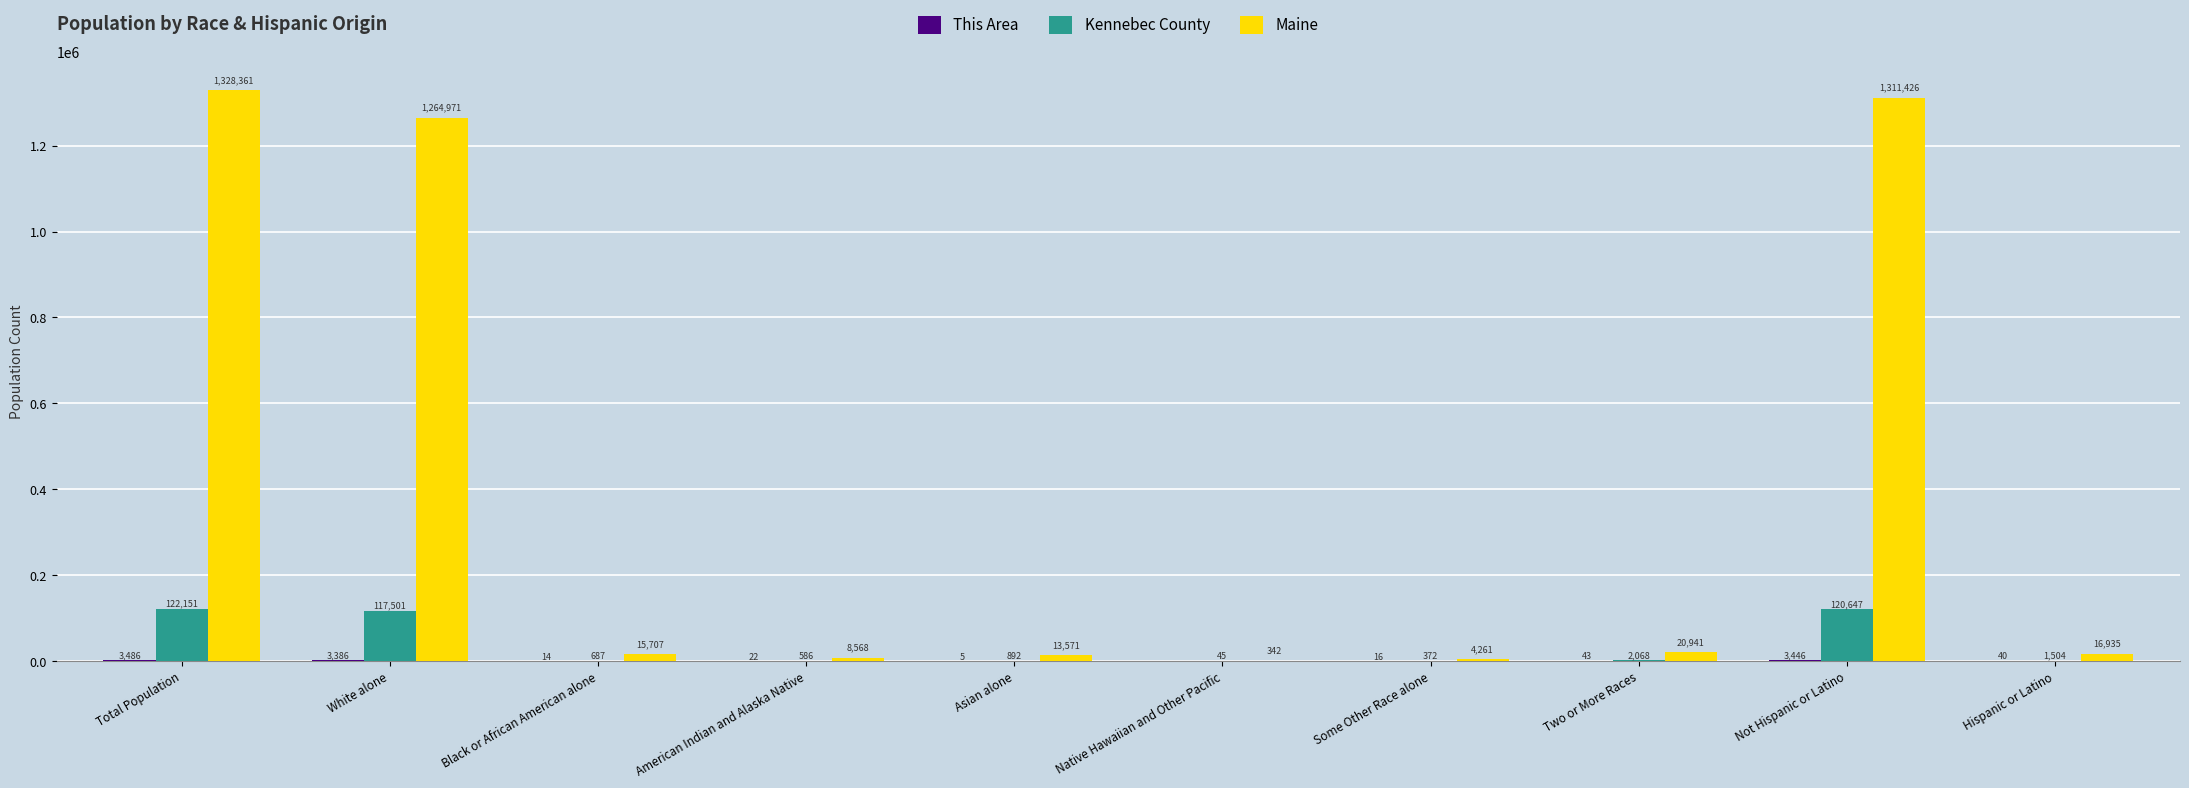

What is the total value across all series at Hispanic or Latino?

18479